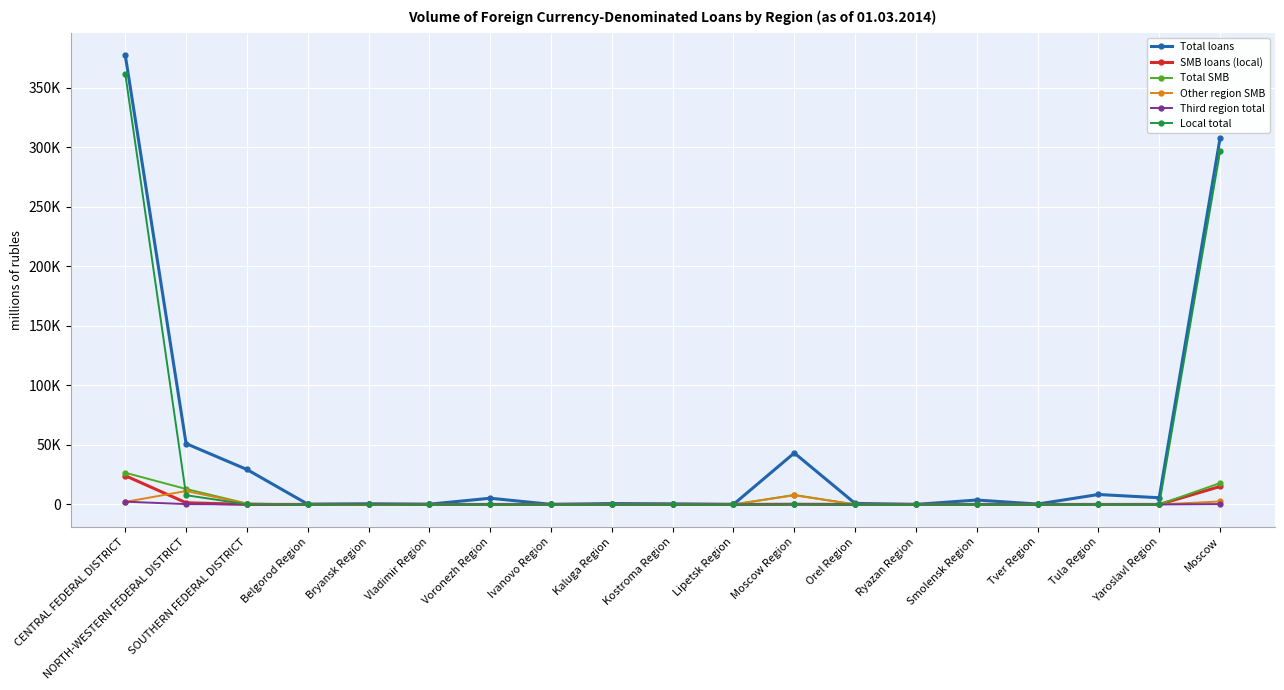

True or false: Total loans and Other region SMB cross at least once.

False